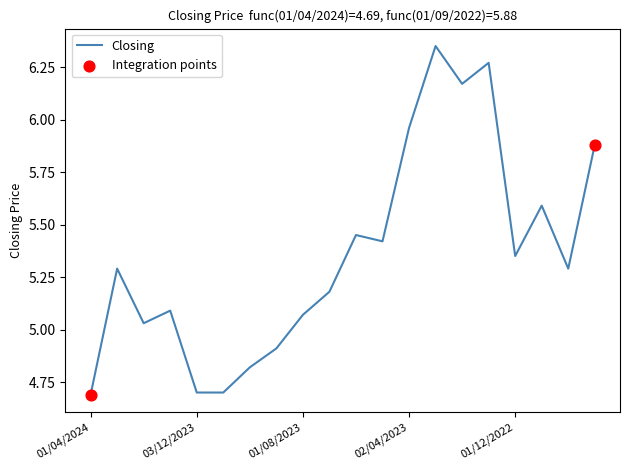

What is the minimum value shown in the chart?

4.7